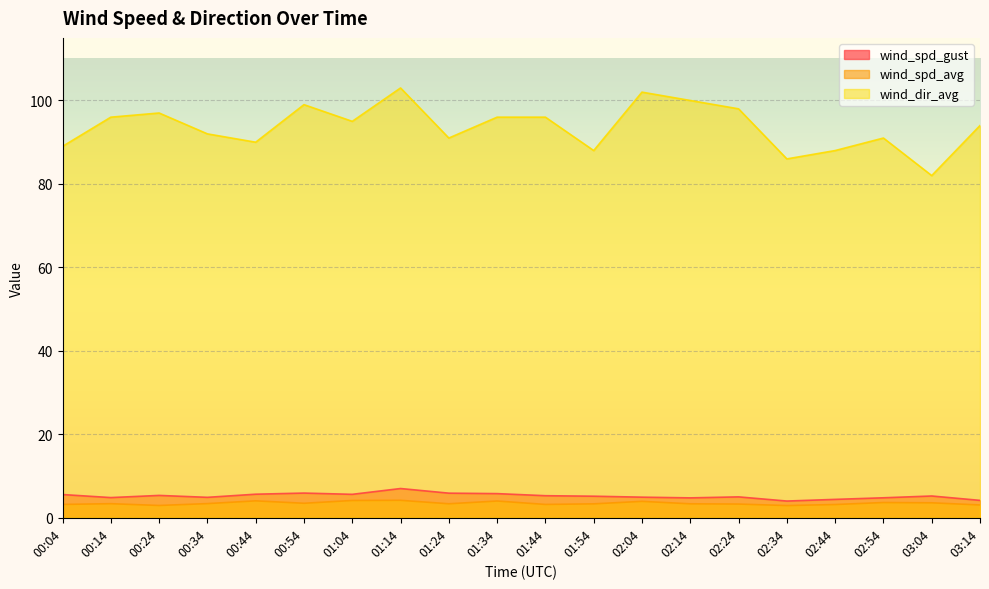

What is the label of the 17th point from the left?

02:44